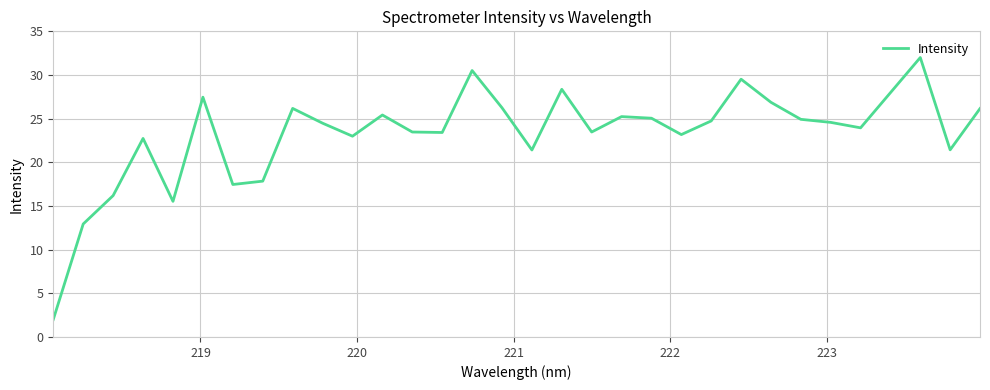

What is the difference between the maximum and minimum values?

30.0